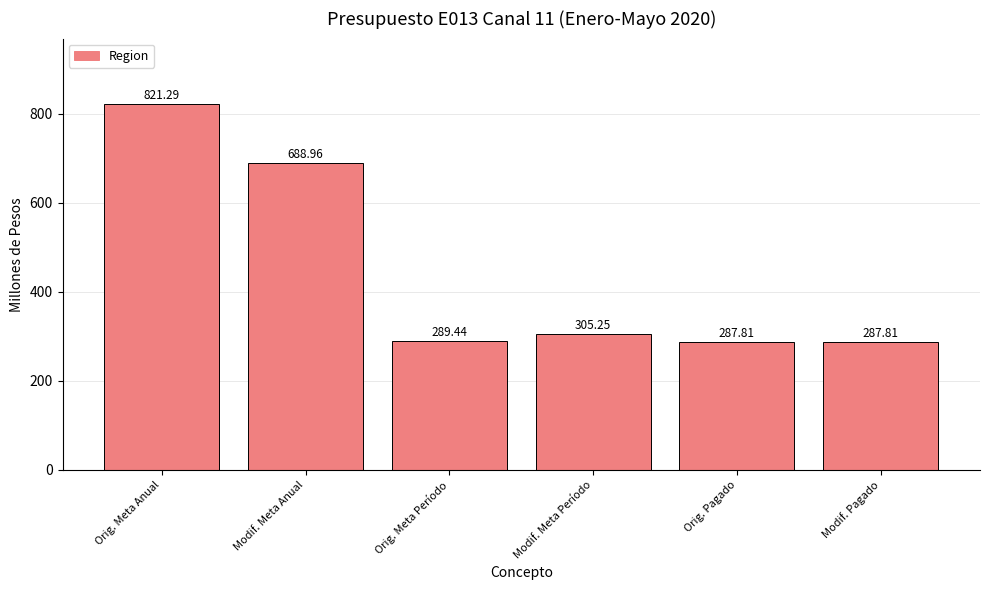

What is the difference between the maximum and minimum values?

533.5